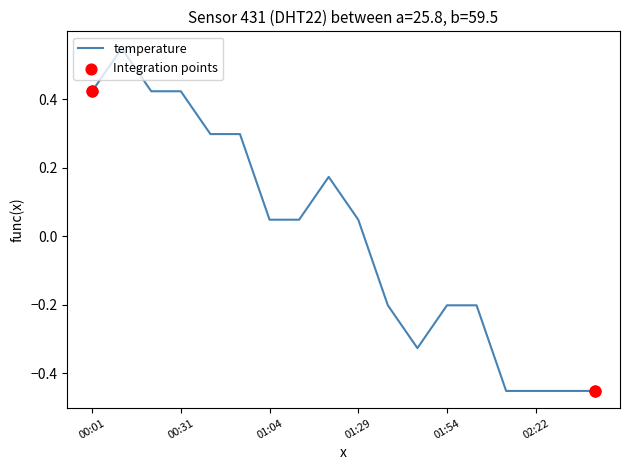

What is the difference between the maximum and minimum values?

1.0